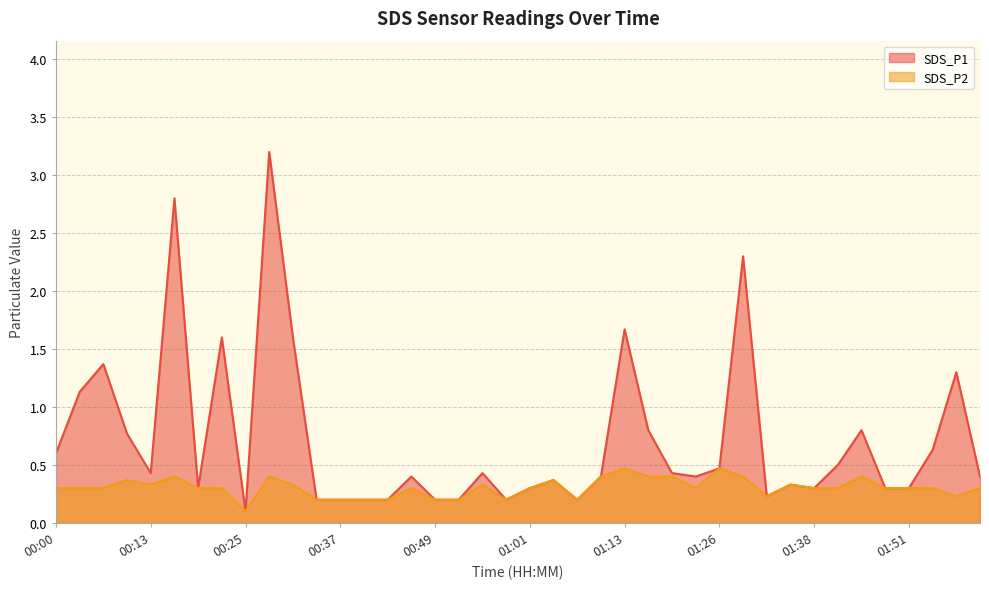

What is the sum of all SDS_P1 values?

28.6